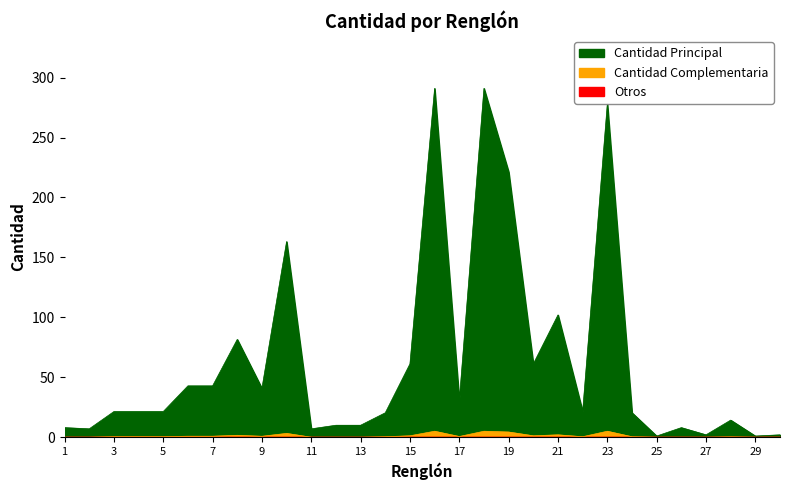

Where is the first local minimum?

2